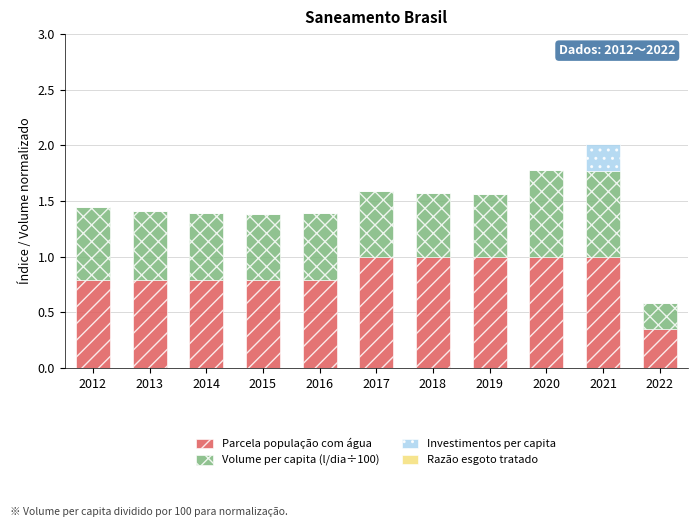

Are the bars grouped side by side (vs. stacked)?

No